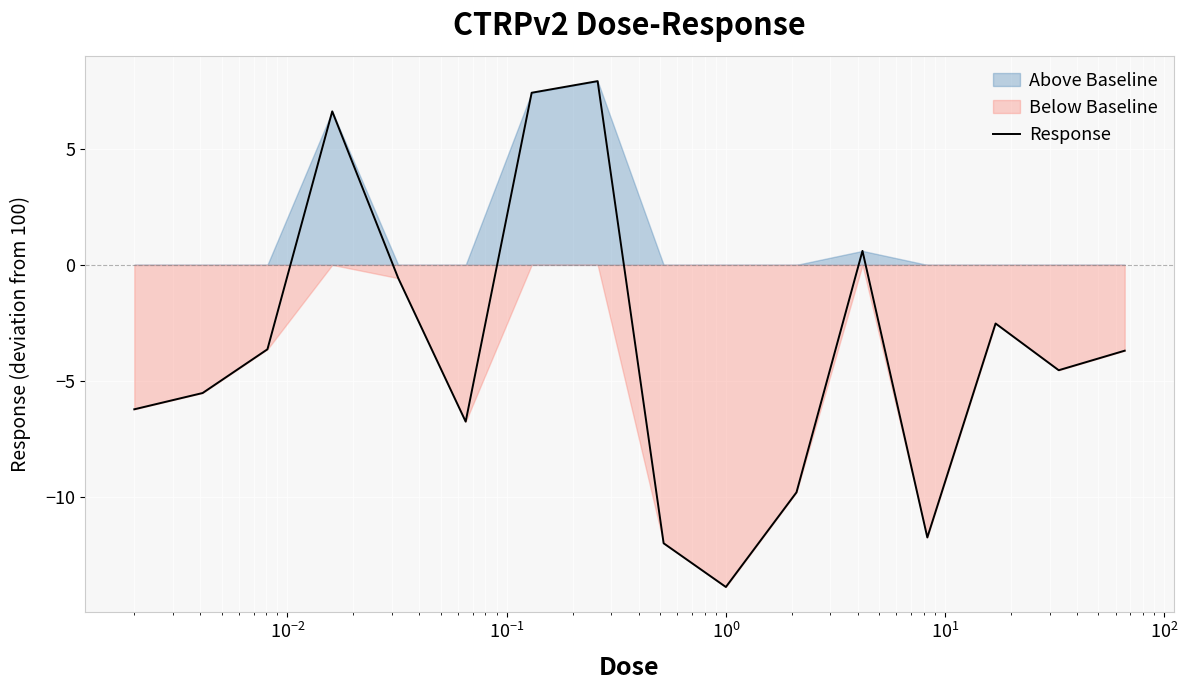

What is the difference between the values at $\mathdefault{10^{1}}$ and 9?

7.1